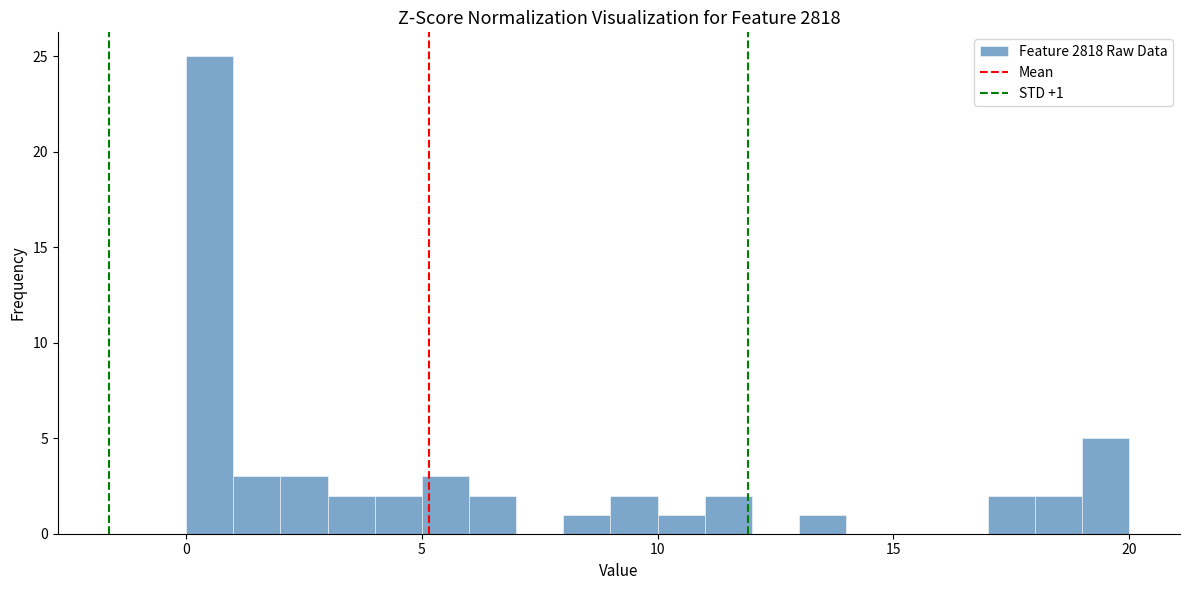

Around what value on the x-axis is the tallest bar? Give the approximate position of its centre, as read against the axis.

0.5